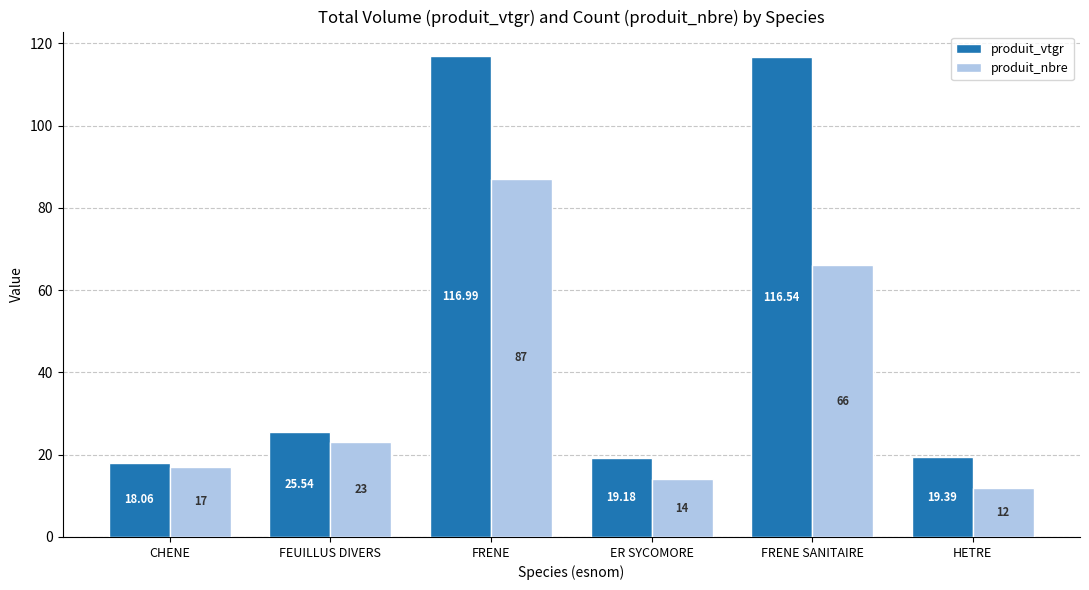

The value of produit_vtgr at HETRE is 28.6. True or false?

False